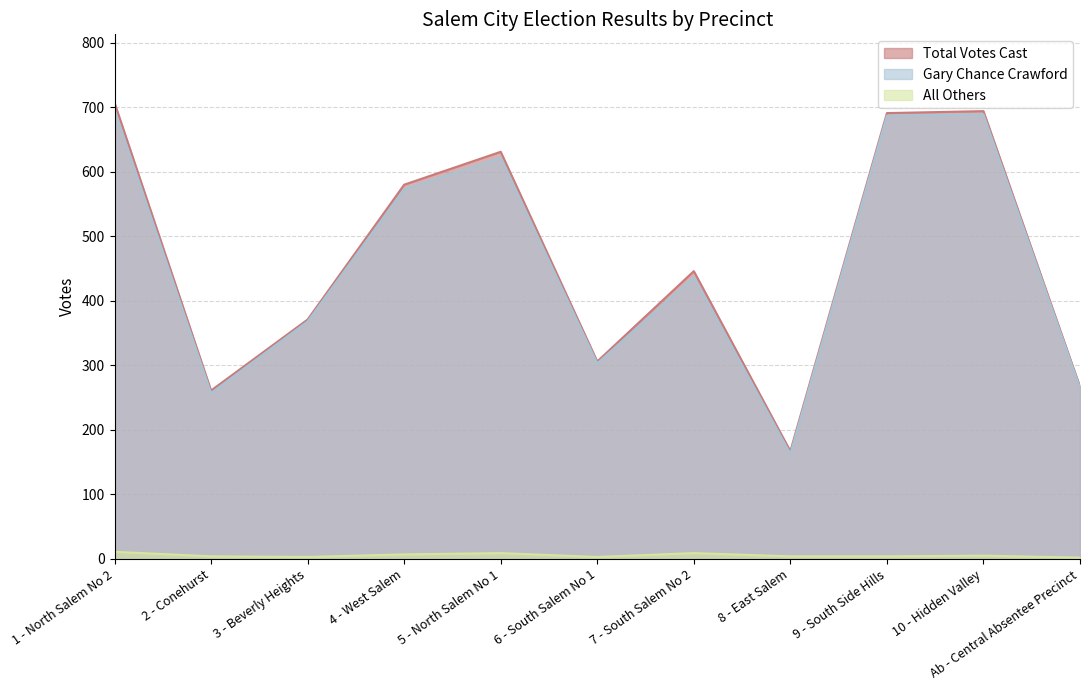

Count the All Others values in the range 3 to 9.

9